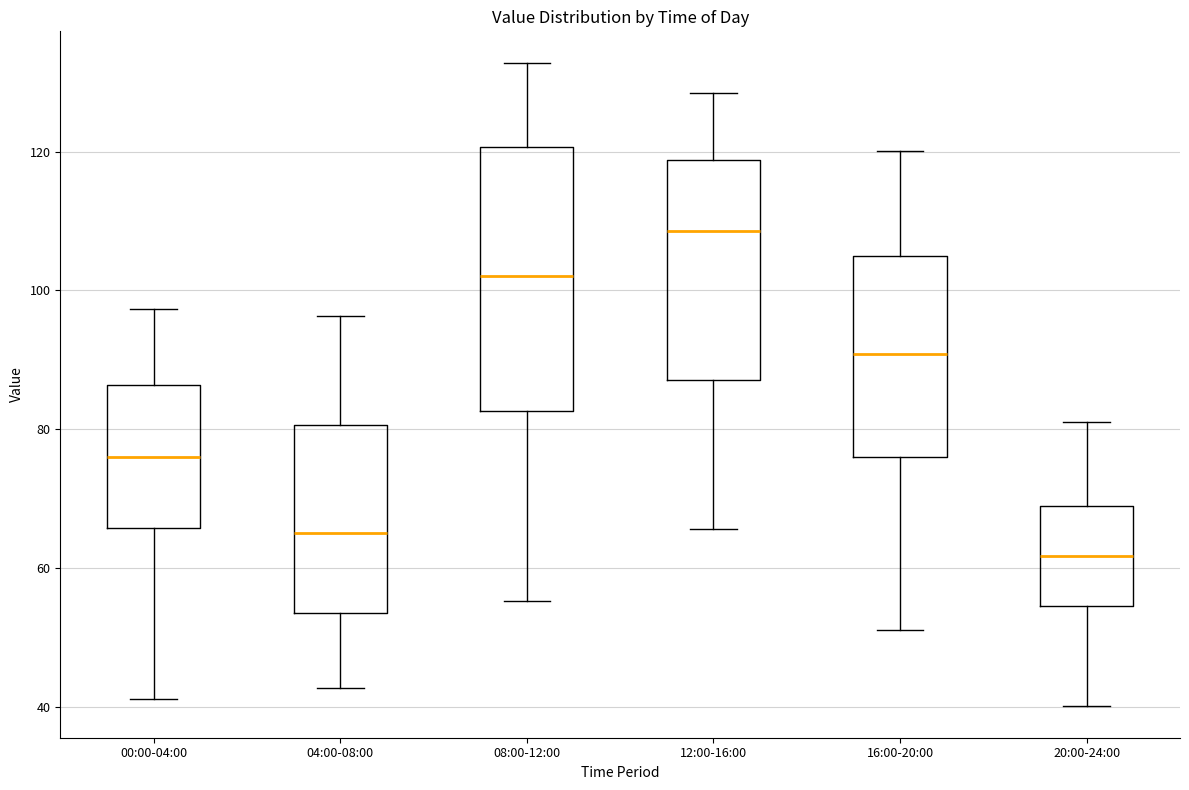

Which box is the tallest, from its lower edge to its upper edge?

08:00-12:00